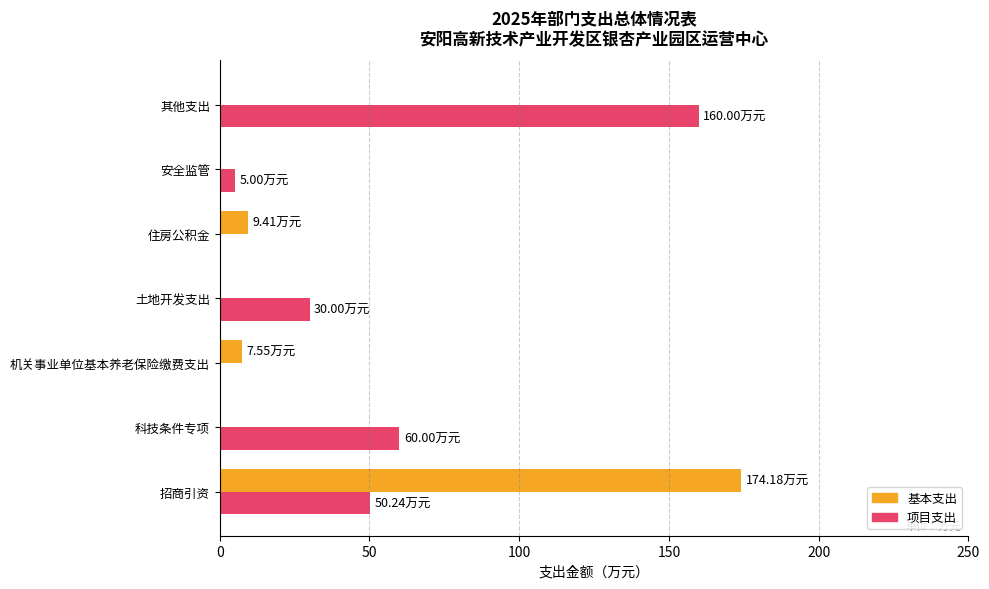

Which series changed the most between 住房公积金 and 其他支出?

项目支出